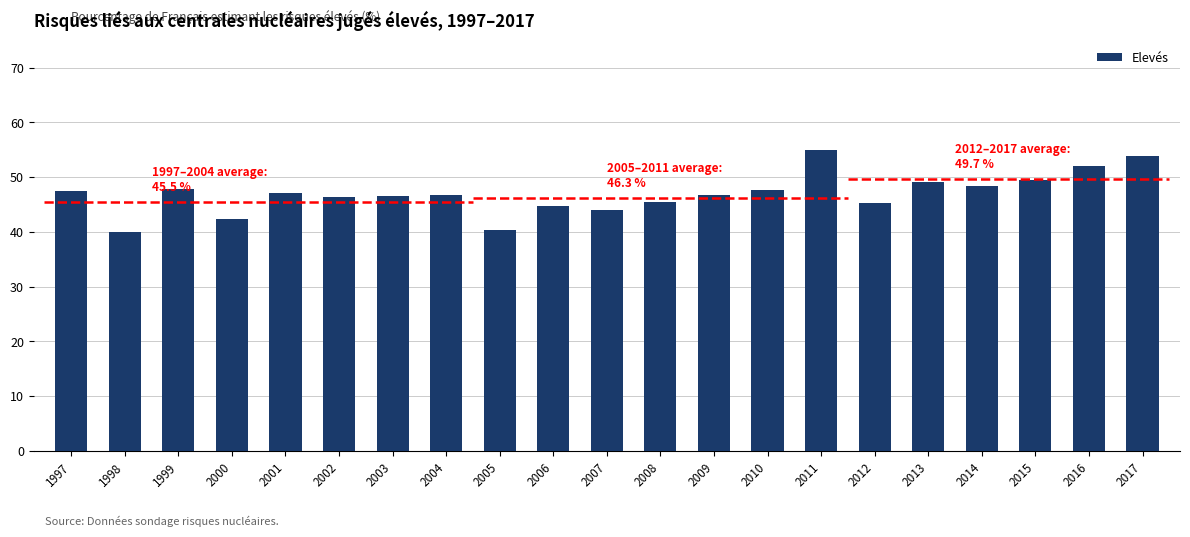

Which category has the highest value across all series?

2011